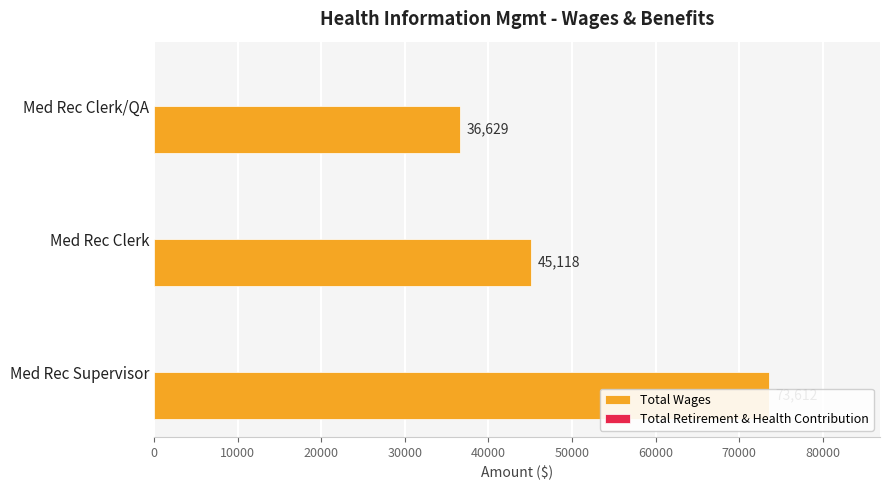

What is the value of the Total Retirement & Health Contribution bar at the 2nd from the left?

0.3